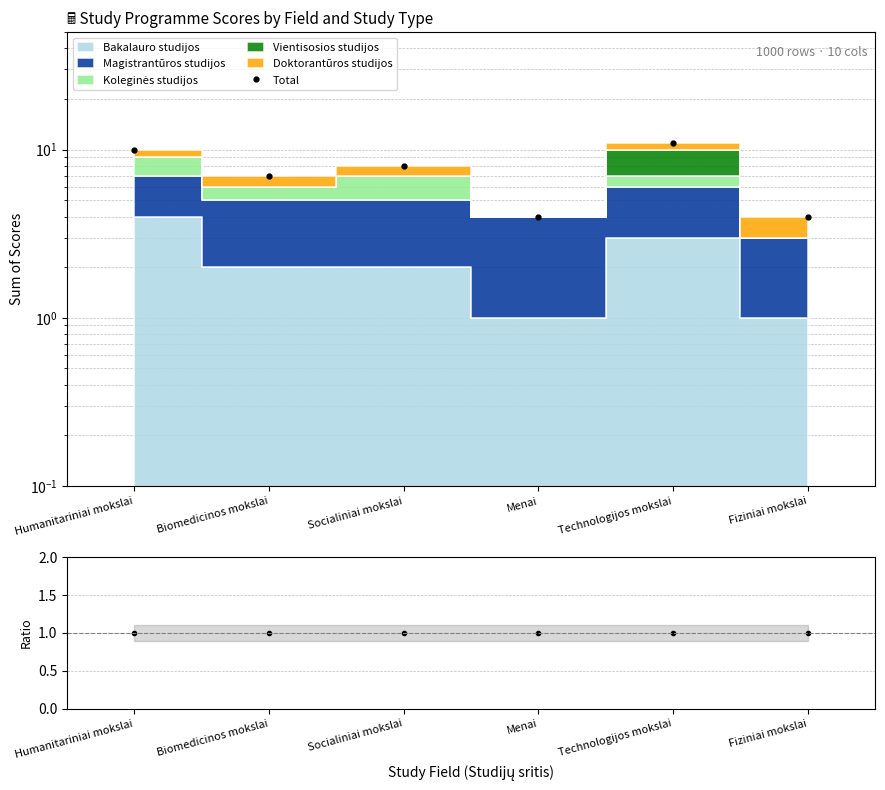

Between Humanitariniai mokslai and Biomedicinos mokslai, which series saw the biggest shift?

Total